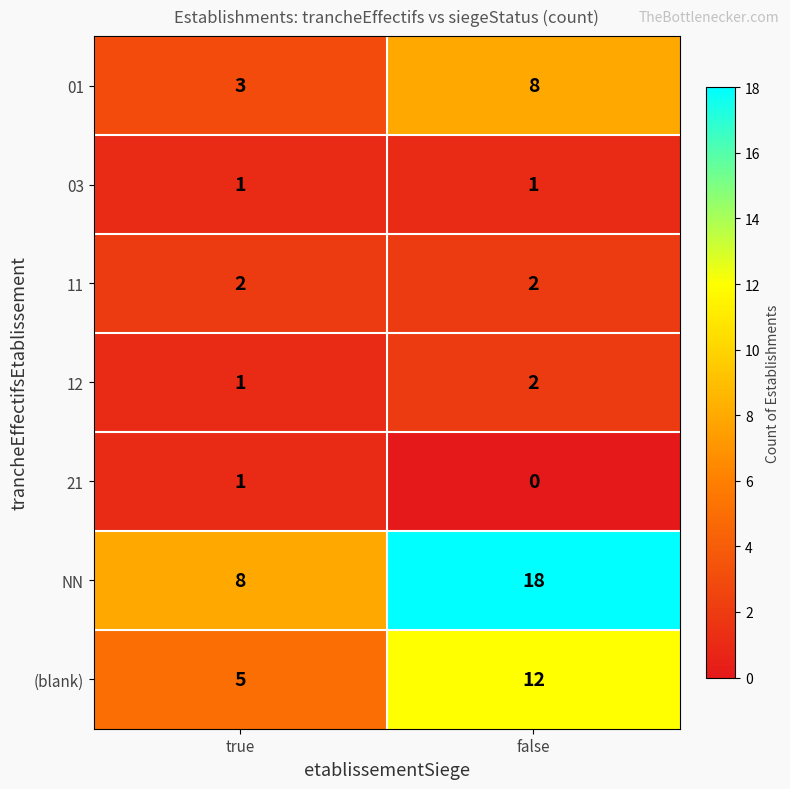

Reading left to right, extract all data points from this chart.

01: 3	8
03: 1	1
11: 2	2
12: 1	2
21: 1	0
NN: 8	18
(blank): 5	12